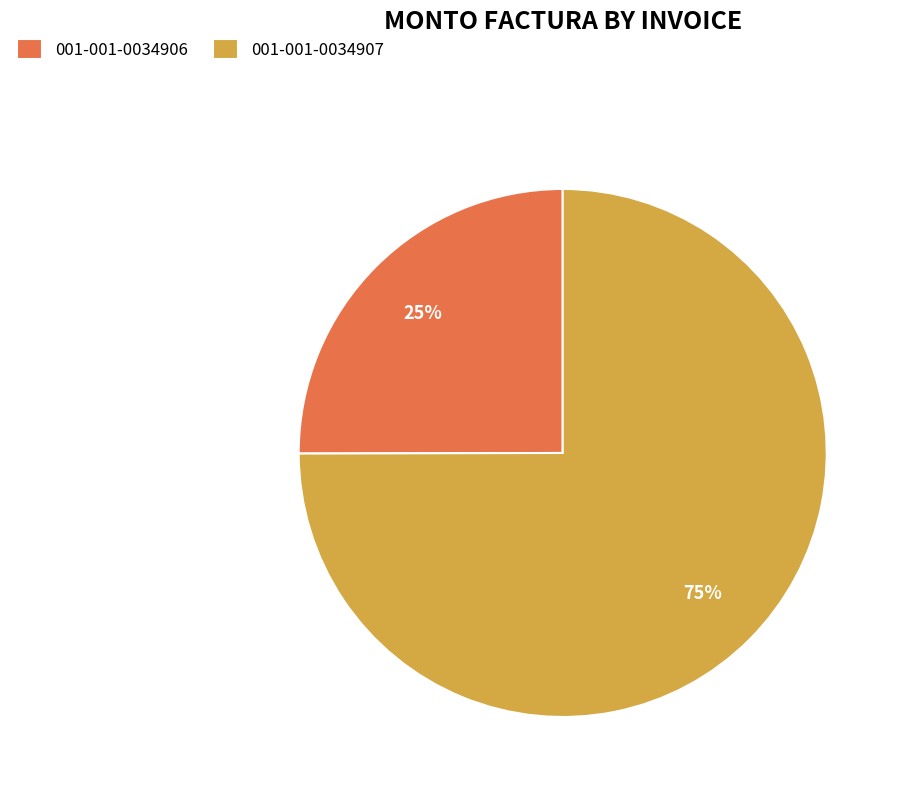

The 001-001-0034907 slice represents 75% of the pie. True or false?

True